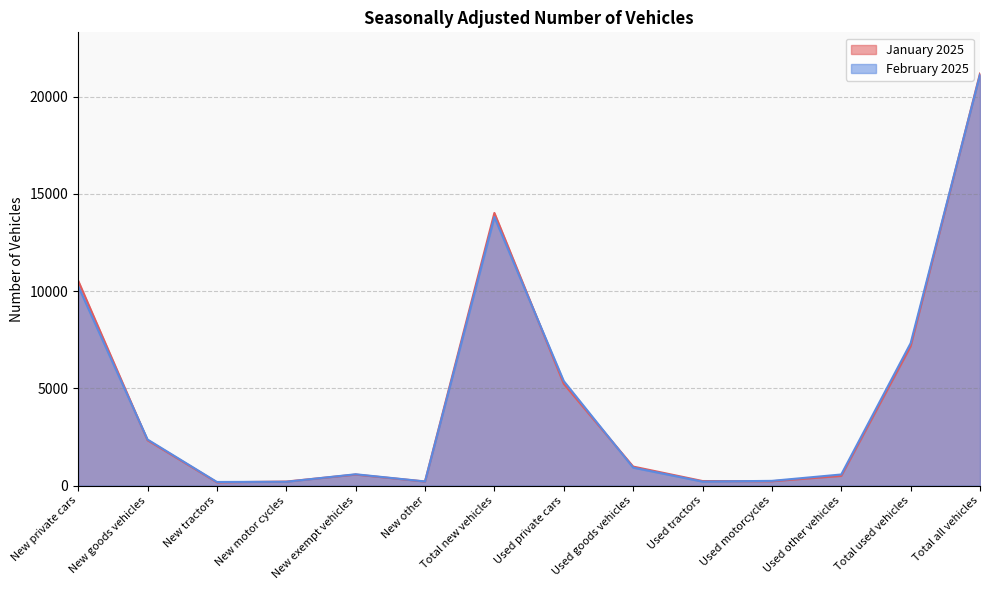

What is the sum of all January 2025 values?

63564